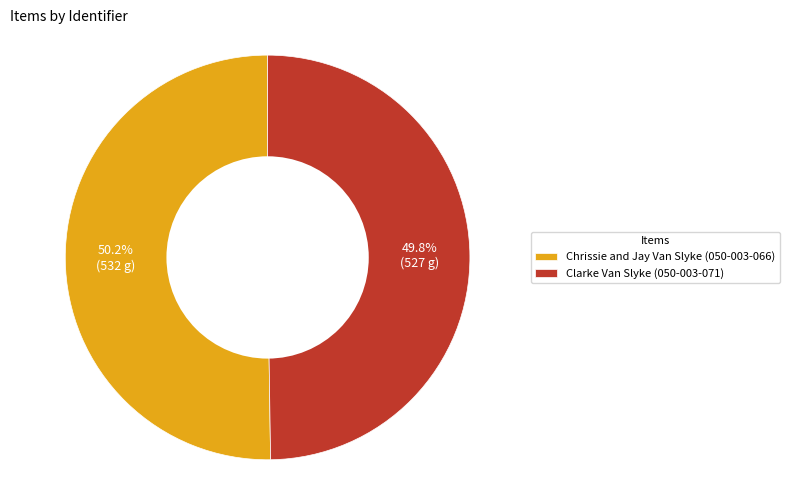

To the nearest percent, what portion does Chrissie and Jay Van Slyke (050-003-066) represent?

50%